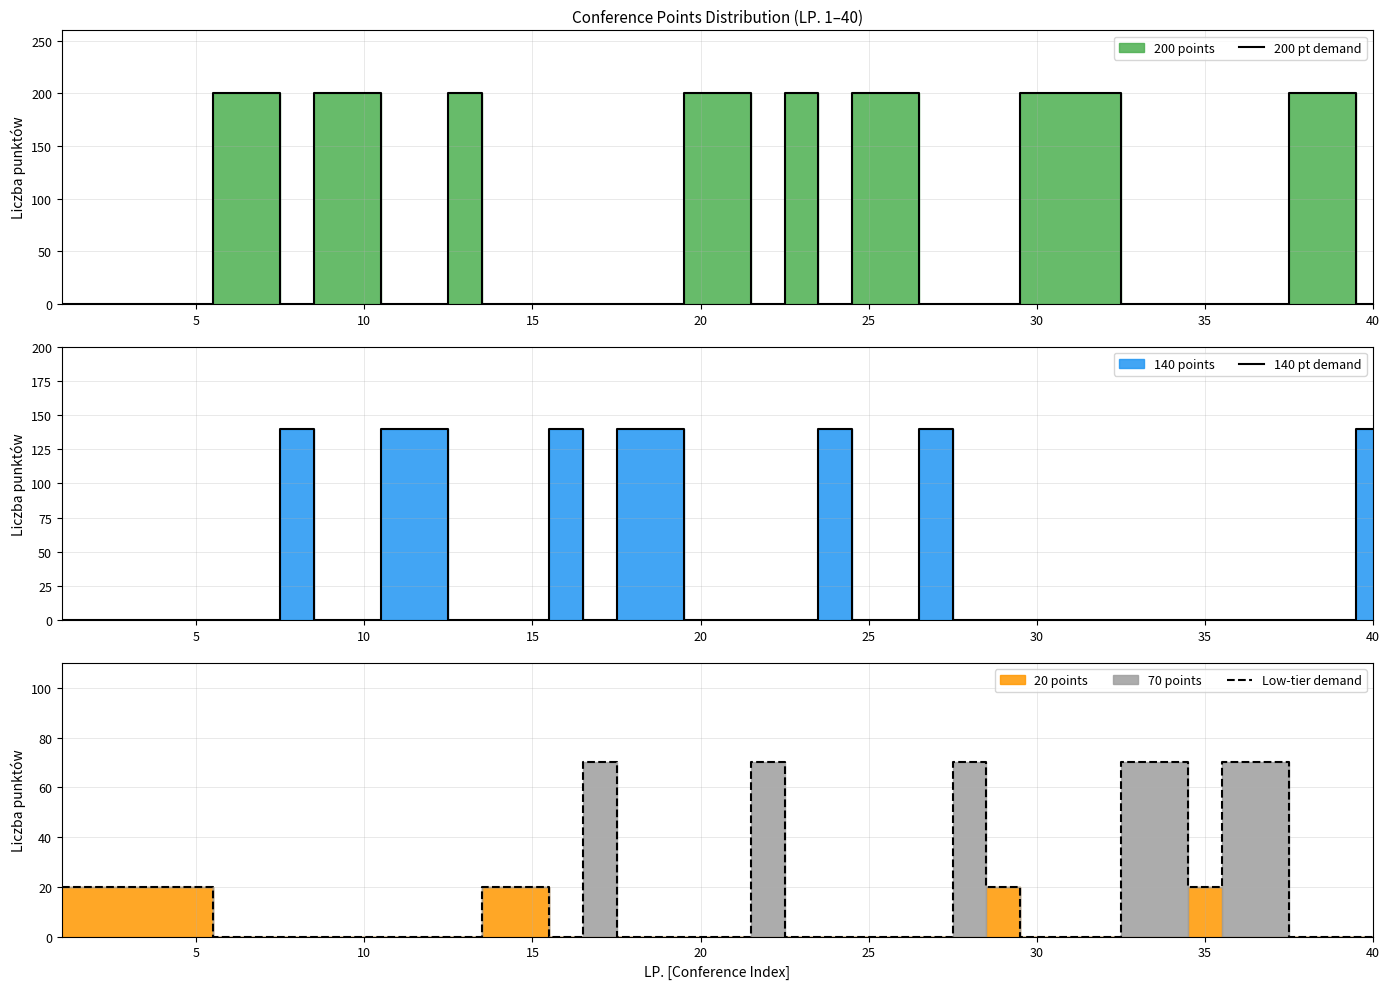

Is this an area chart (filled region under the line)?

No